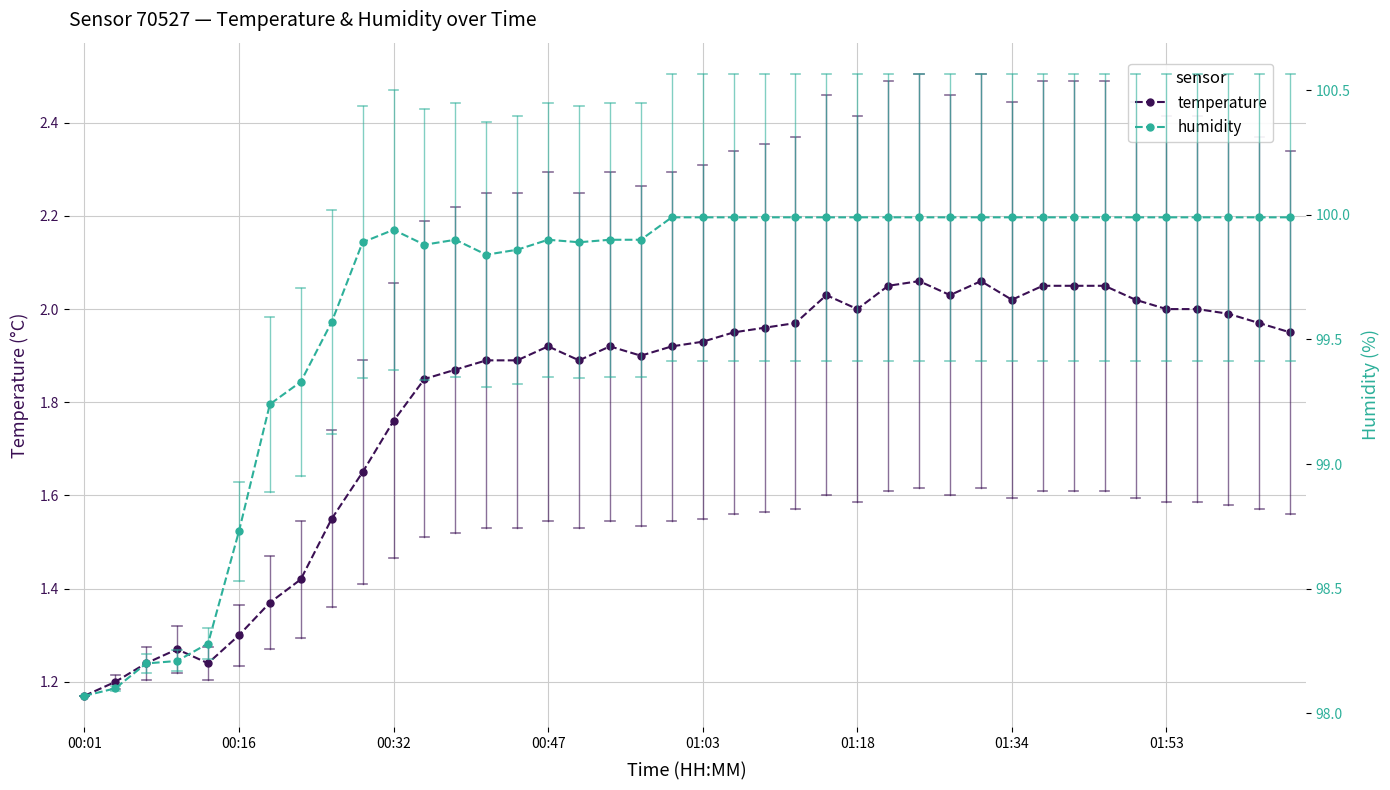

At how many categories does at least one series exceed 69?

40